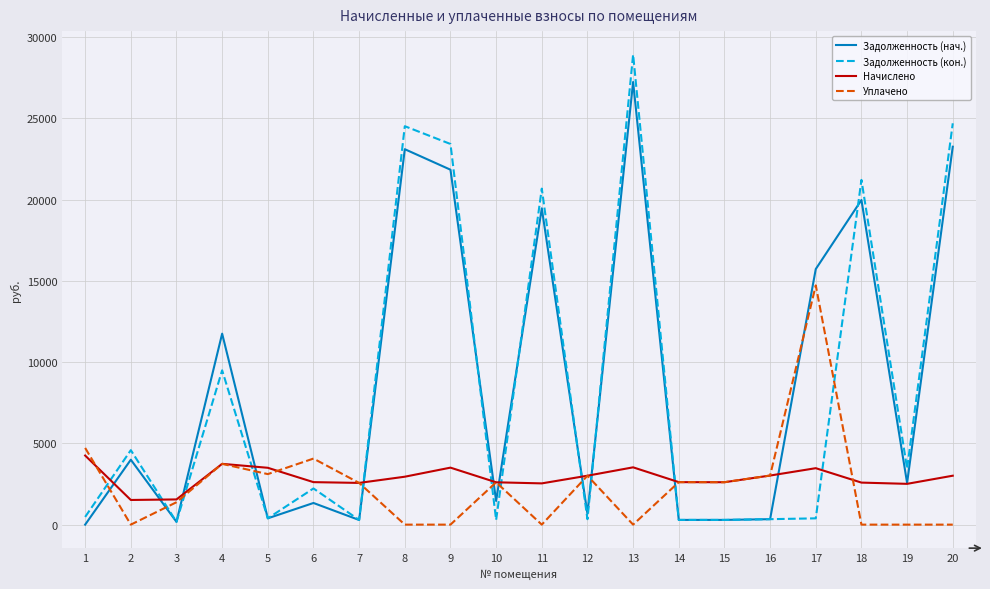

At how many categories does at least one series exceed 198?

20